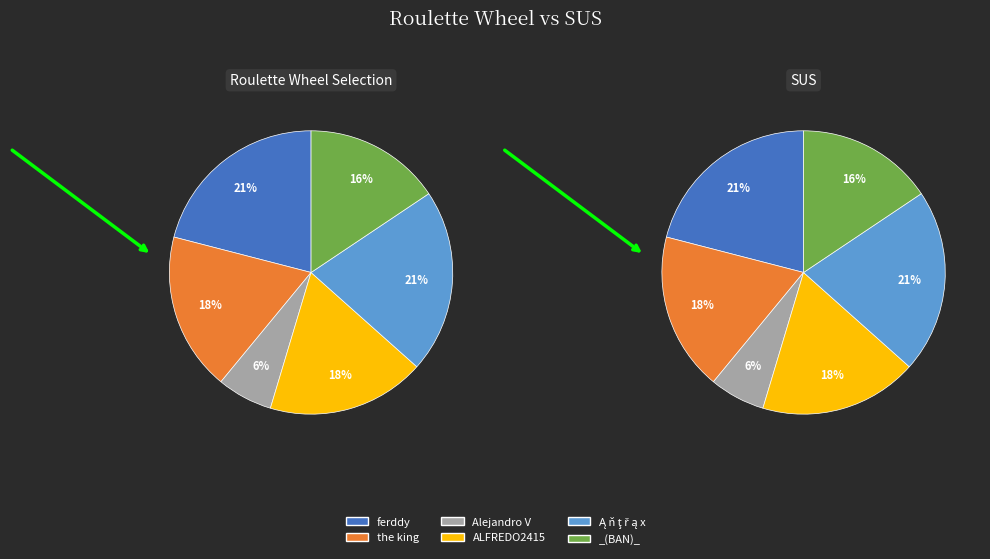

What is the ratio of the value at Ą ň ţ ř ą x to the value at Alejandro V?

3.3